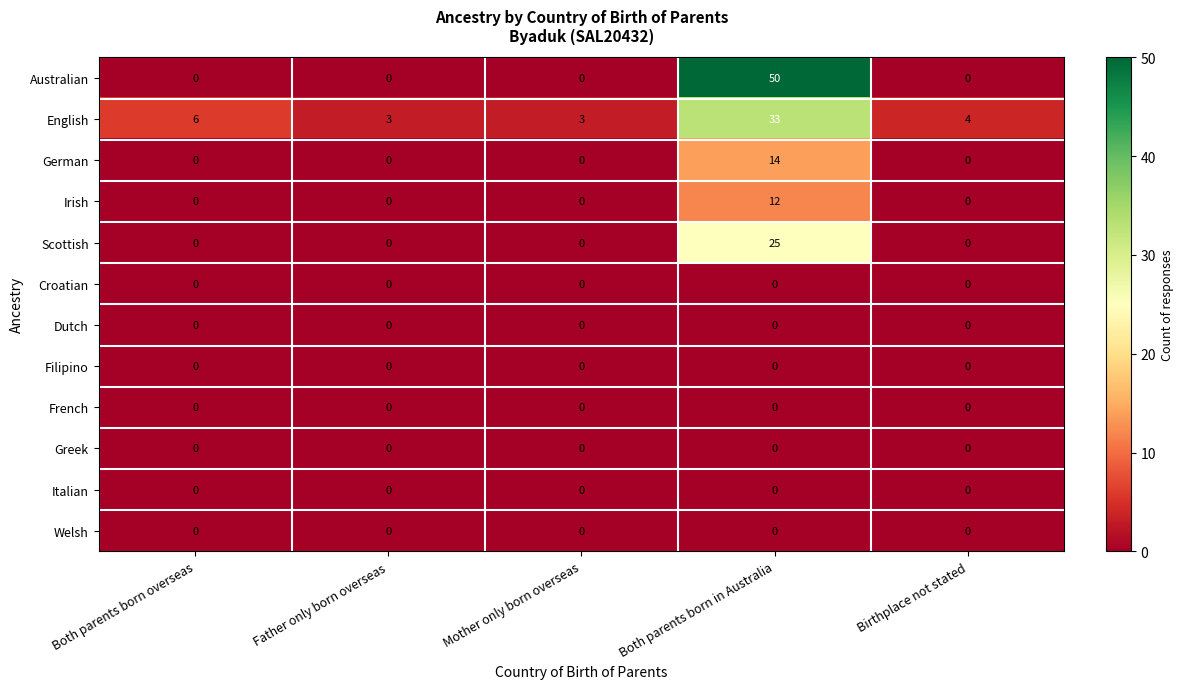

At which category is the sum across all series the highest?

Both parents born in Australia